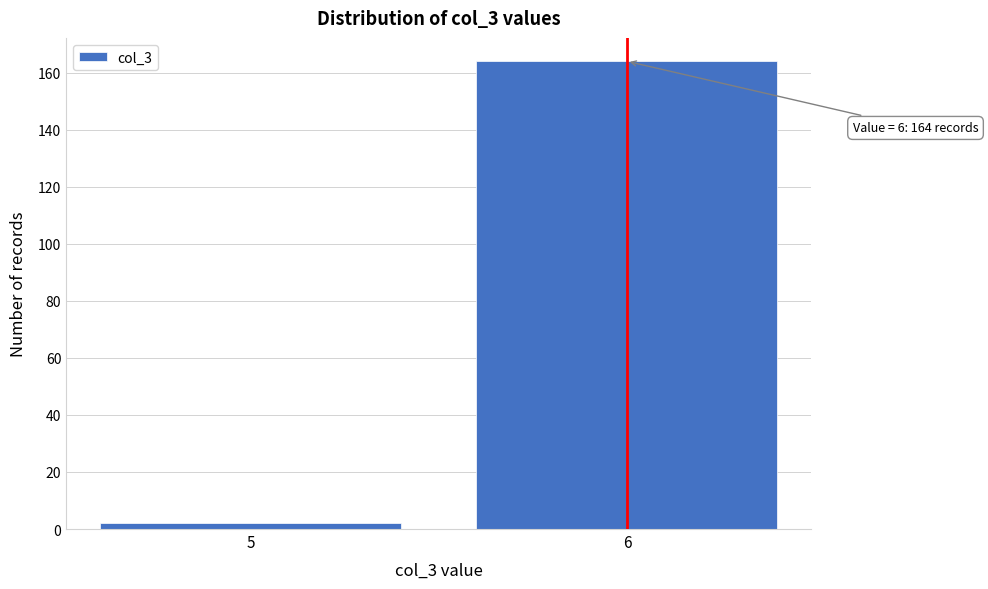

Reading right to left, what are all the values shown in this chart?

6=164	5=2